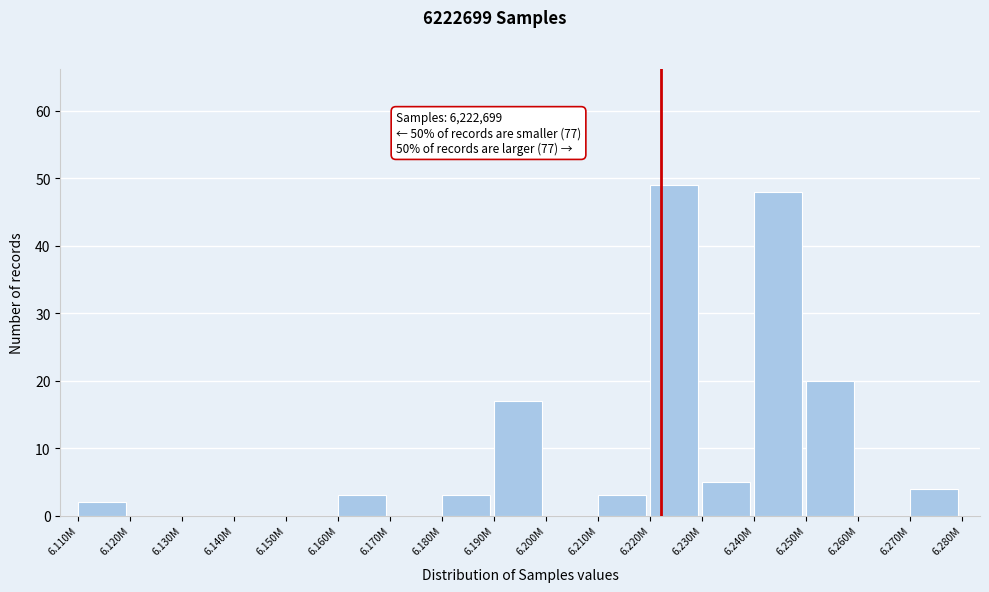

Reading left to right, transcribe all the data shown in this chart.

6.110M=2	6.120M=0	6.130M=0	6.140M=0	6.150M=0	6.160M=3	6.170M=0	6.180M=3	6.190M=17	6.200M=0	6.210M=3	6.220M=49	6.230M=5	6.240M=48	6.250M=20	6.260M=0	6.270M=4